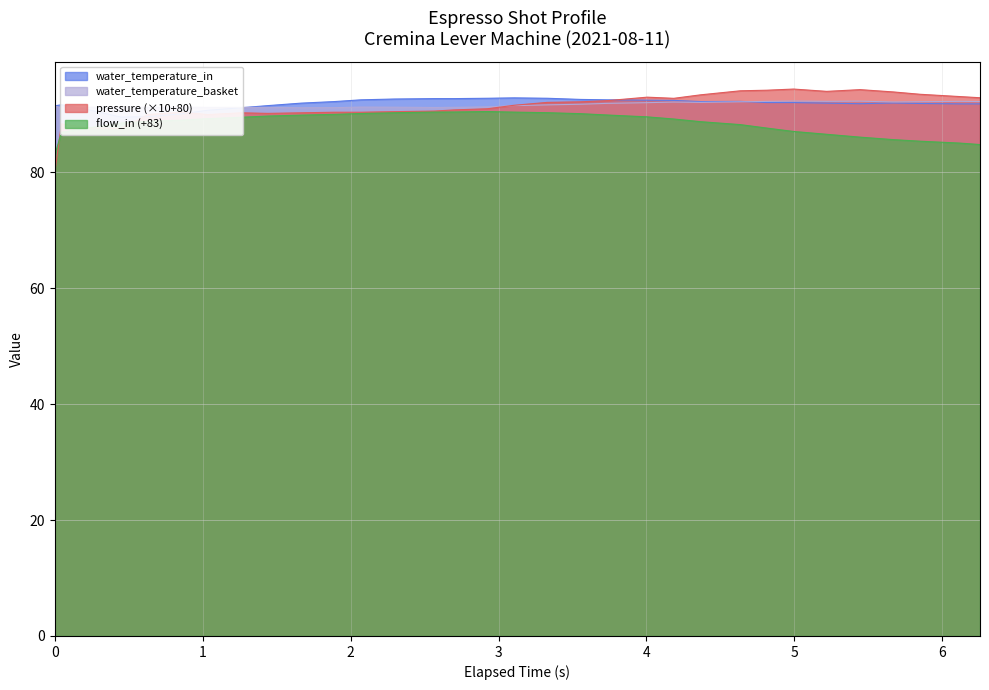

True or false: pressure has a value of 150.7 at 4.635.

False